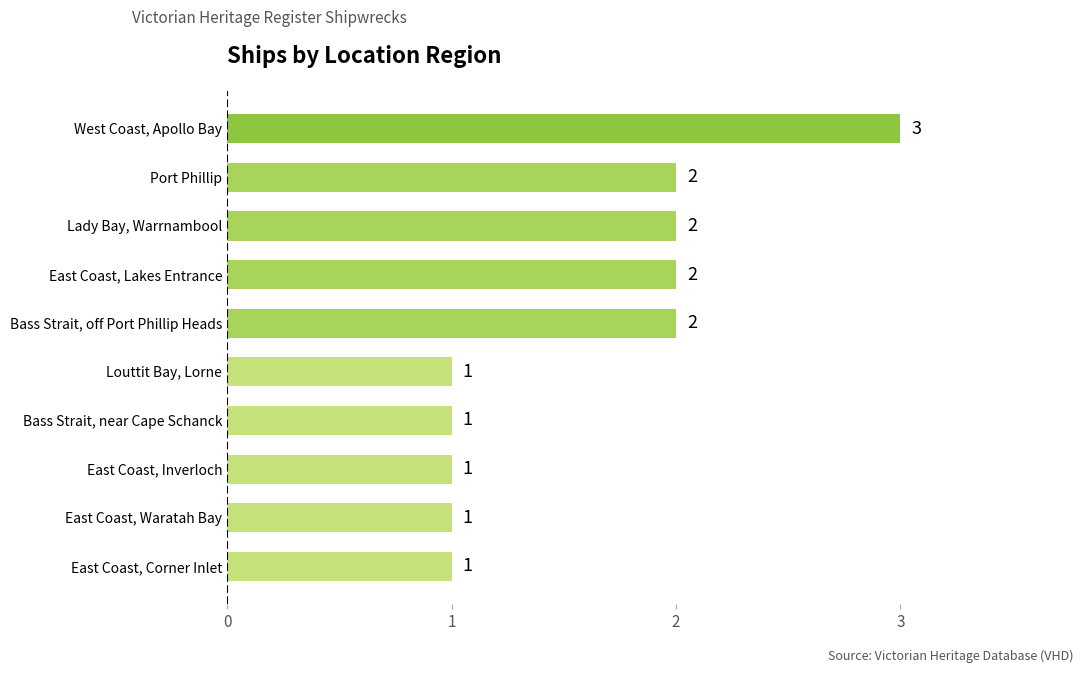

Between East Coast, Corner Inlet and Lady Bay, Warrnambool, which is larger?

Lady Bay, Warrnambool